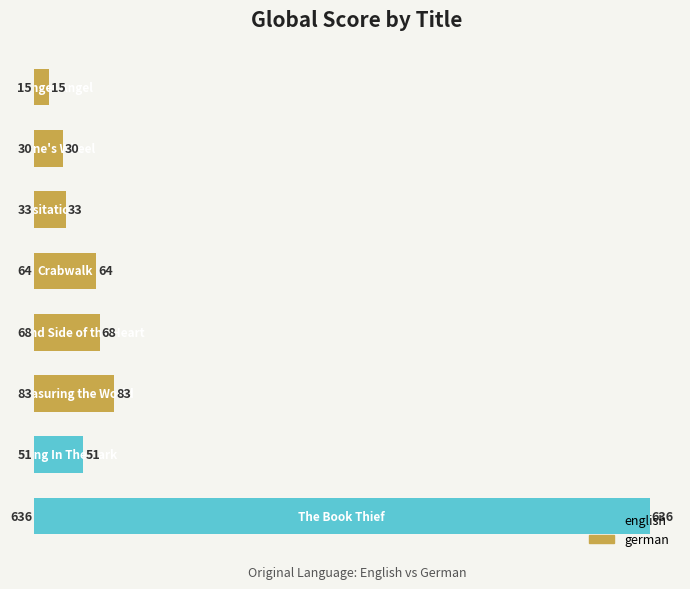

How many distinct data groups are displayed?

2